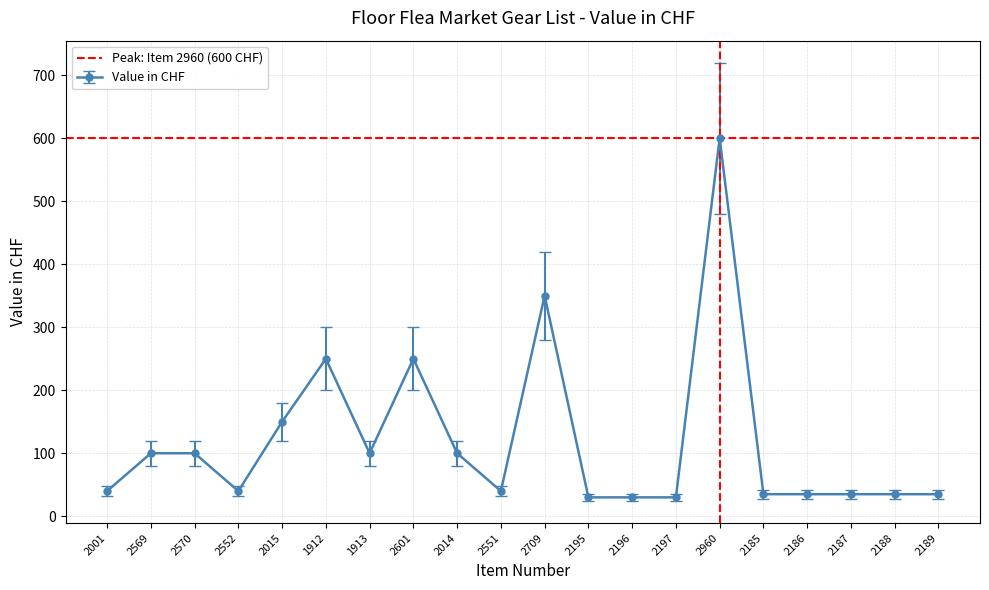

What is the value of the 15th point from the left?

720